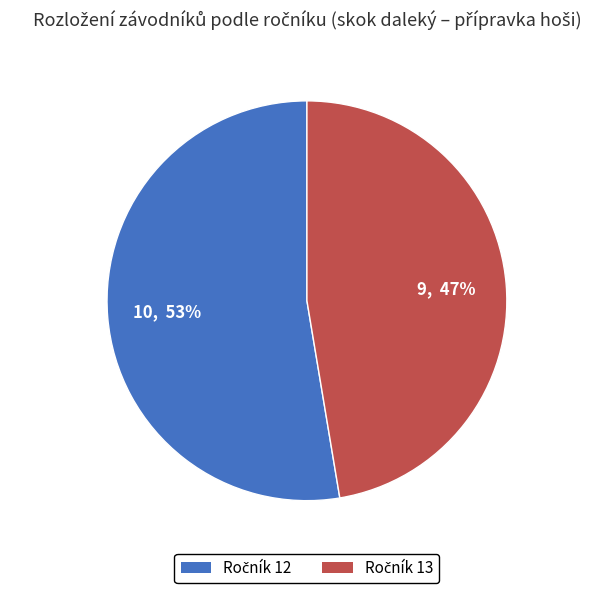

Does any single category account for the majority?

Yes